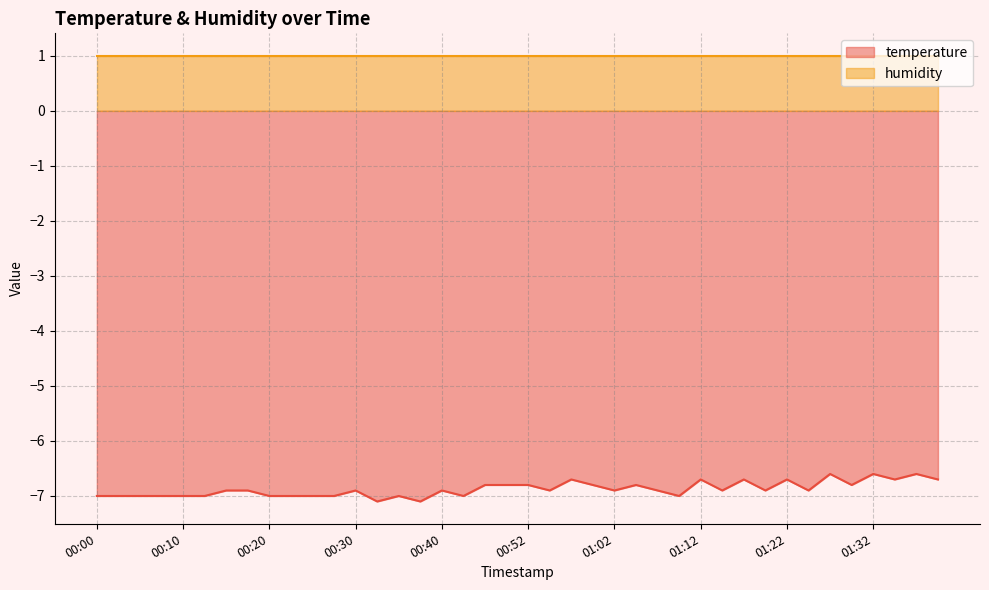

Rank the categories by value from highest to lowest.

01:27, 01:32, 01:37, 00:57, 01:12, 01:17, 01:22, 01:34, 01:39, 00:47, 00:50, 00:52, 01:00, 01:05, 01:29, 00:15, 00:18, 00:30, 00:40, 00:55, 01:02, 01:07, 01:15, 01:19, 01:24, 00:00, 00:03, 00:05, 00:08, 00:10, 00:13, 00:20, 00:23, 00:25, 00:28, 00:35, 00:43, 01:10, 00:32, 00:38